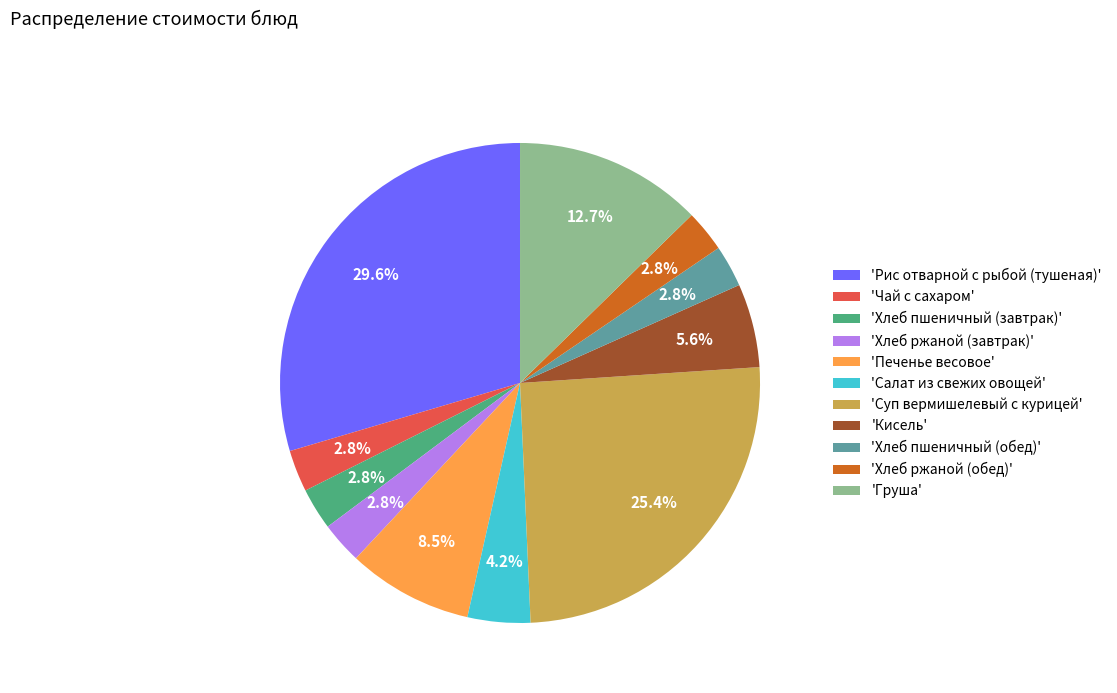

Which slice is the largest?

'Рис отварной с рыбой (тушеная)'